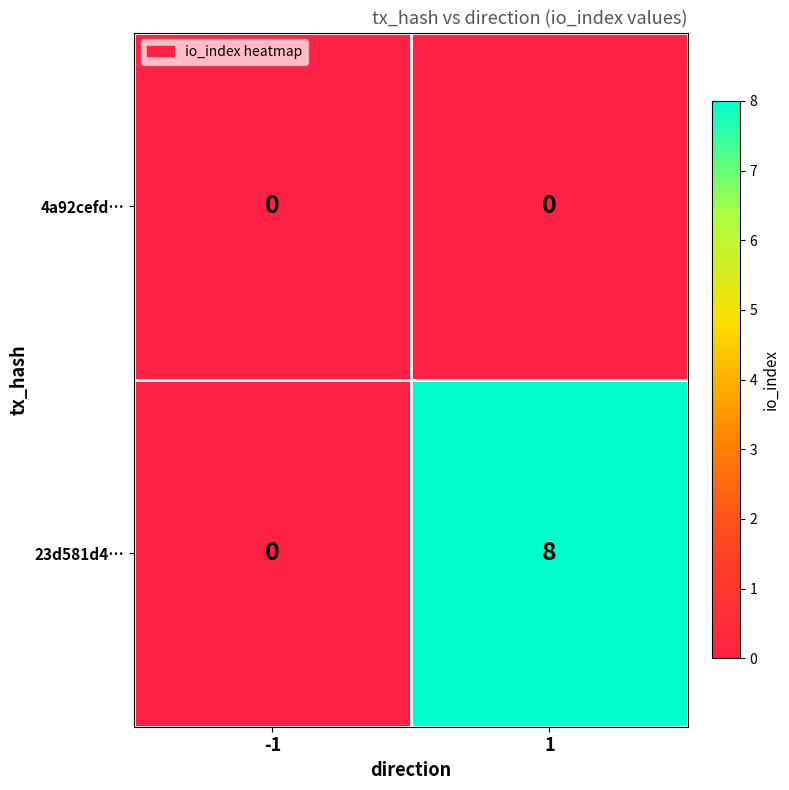

The 4a92cefd… series shows 0 at -1. True or false?

True